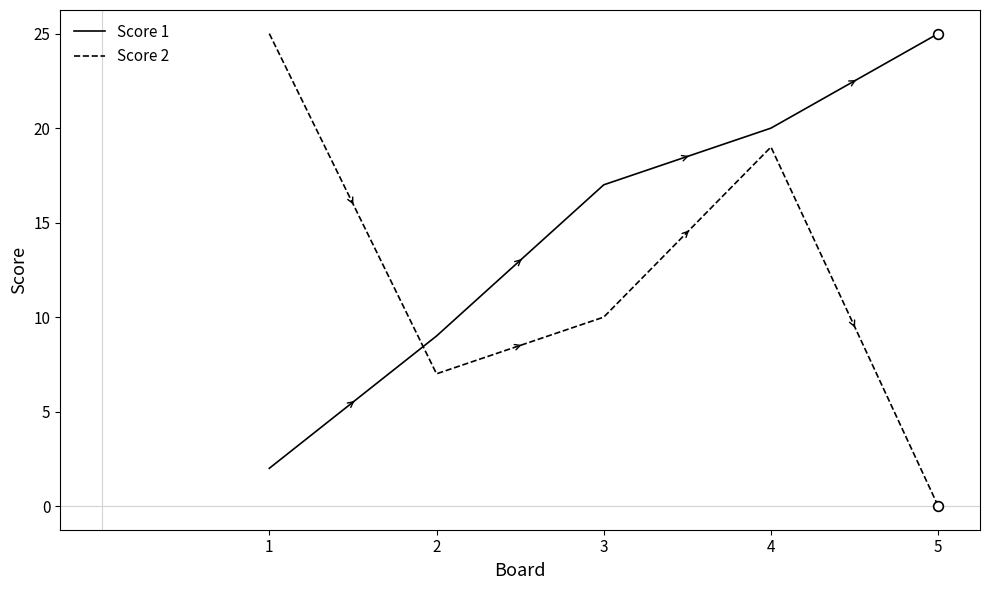

What is the sum of all Score 1 values?

73